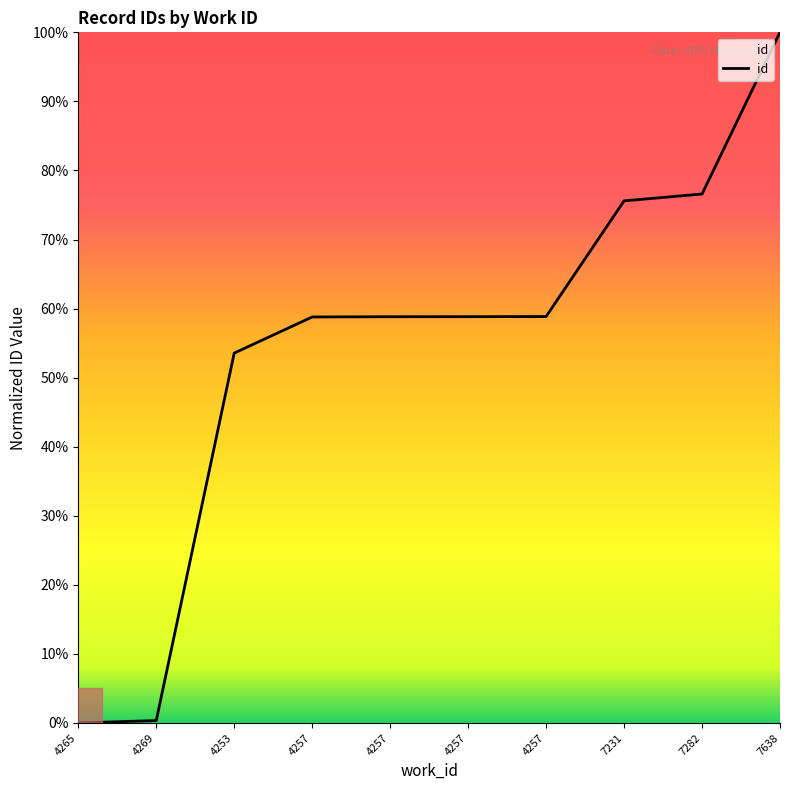

How many lines are shown in the chart?

1